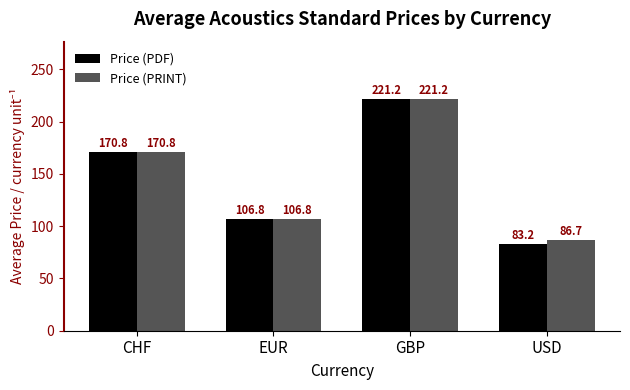

Does the chart contain any negative values?

No